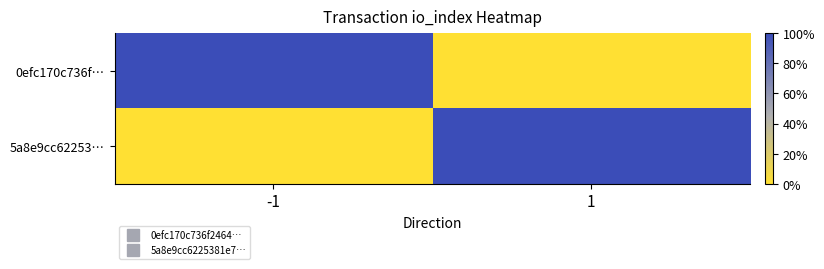

Count the number of categories in the chart.

2